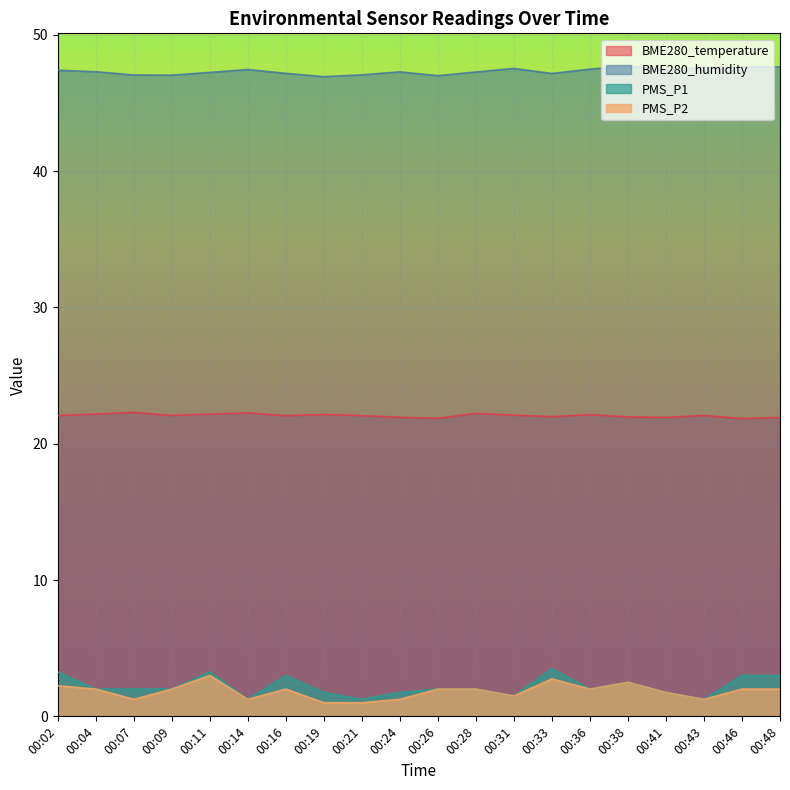

True or false: BME280_temperature and PMS_P1 intersect in this chart.

False